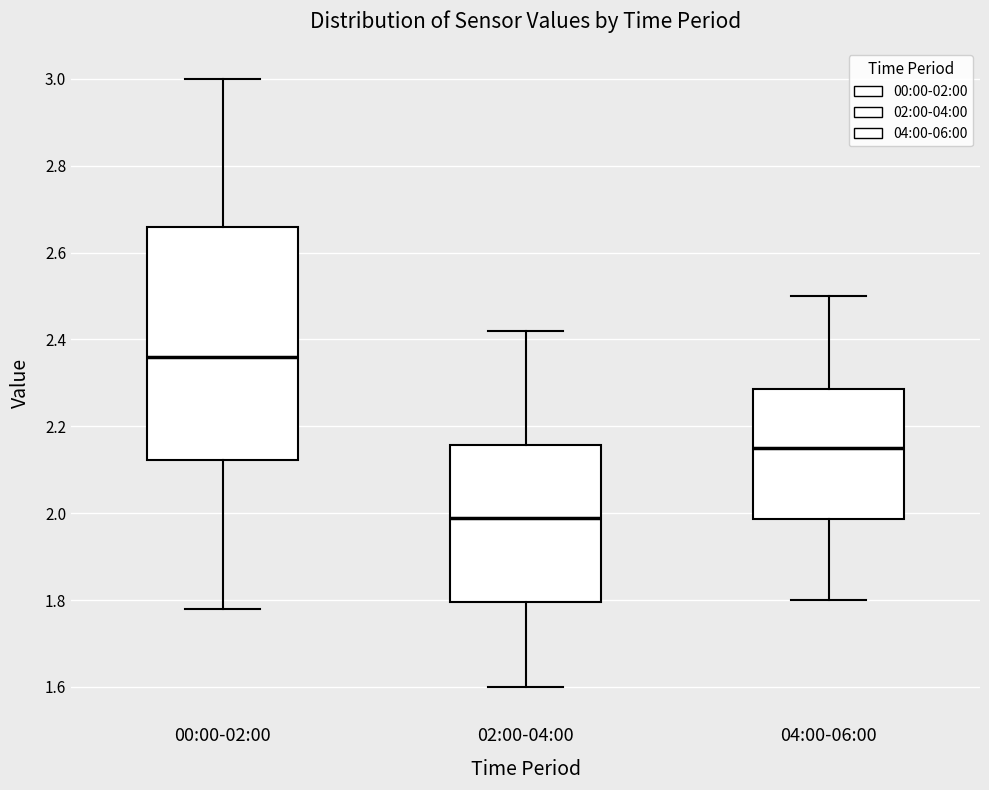

Where does the lower whisker of the box for 02:00-04:00 end on the y-axis? The values are not printed on the chart, so give them approximately, as read against the axis.

1.60